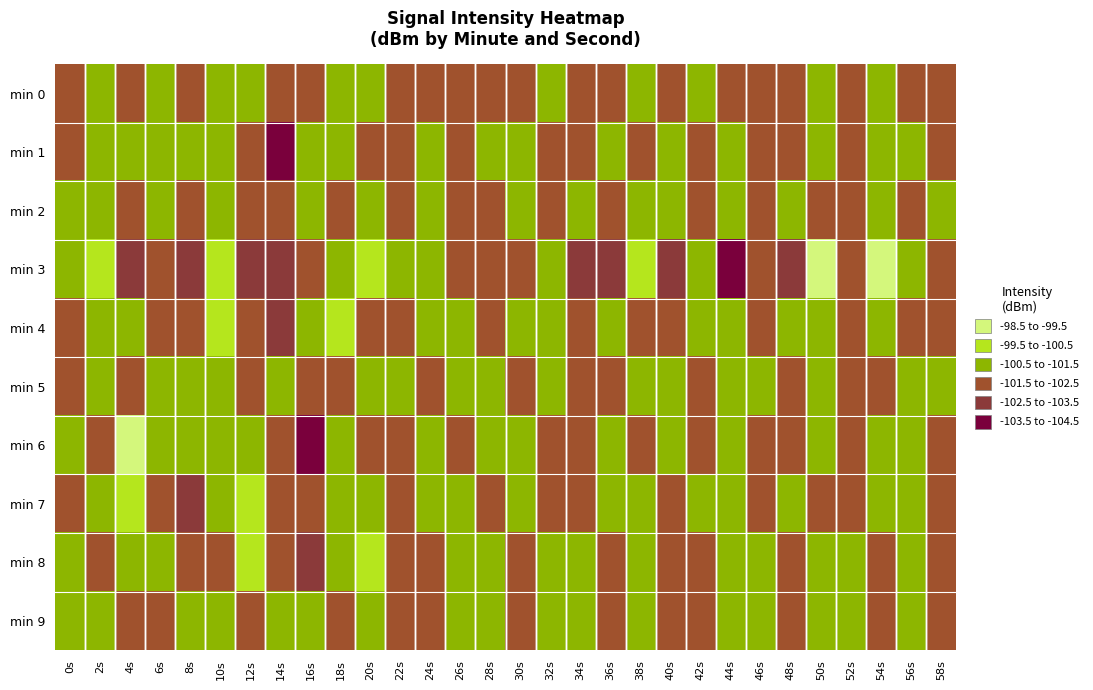

What is the total value across all series at 56s?

-1011.7